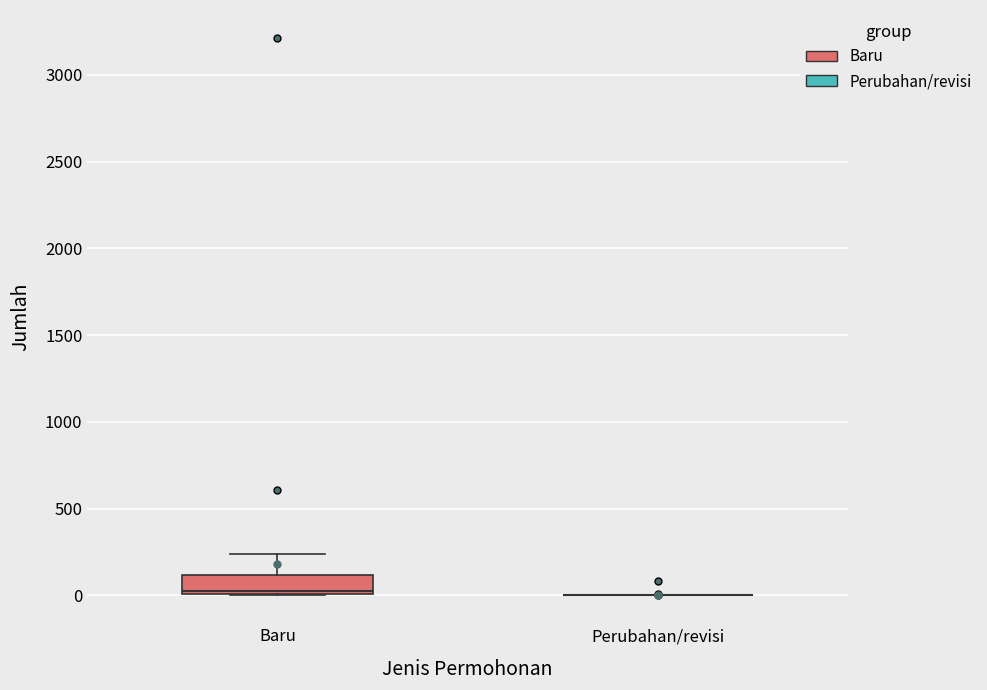

Reading left to right, transcribe this box plot: for each box, give where its median line is, the range the box spans, and where its two whiskers end, as read against the y-axis. The values are not printed on the chart, so give them approximately, as read against the axis.

Baru: median 50, box 0 to 100, whiskers 0 to 250
Perubahan/revisi: box collapsed to a line at 0, whiskers 0 to 0